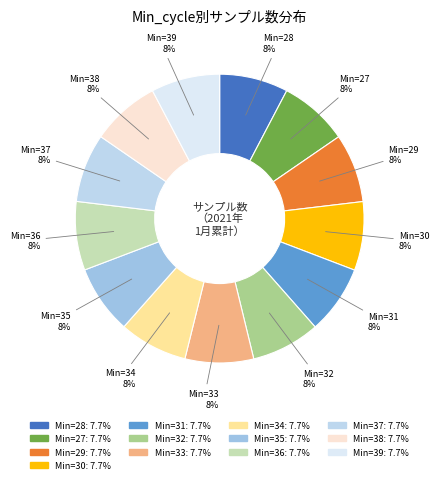

Count the number of slices in the pie.

13